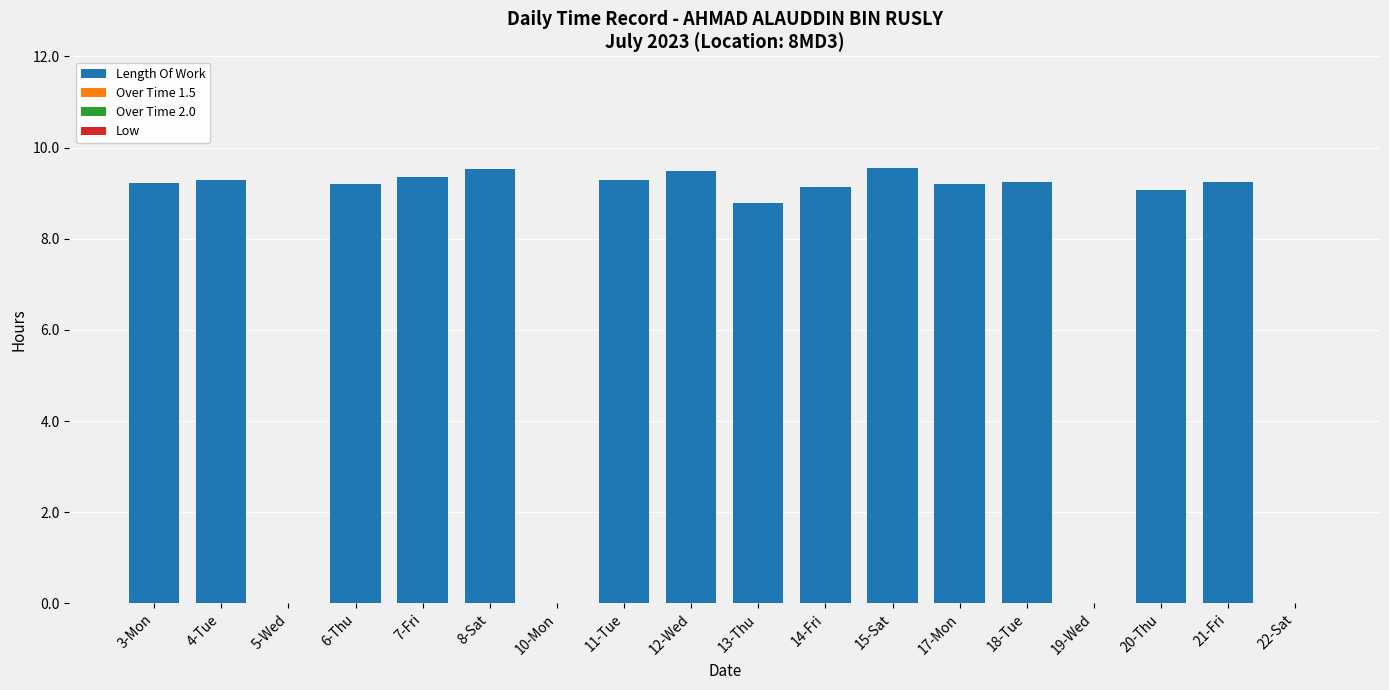

Approximately how many times larger is the value at 13-Thu compared to 4-Tue?

0.9